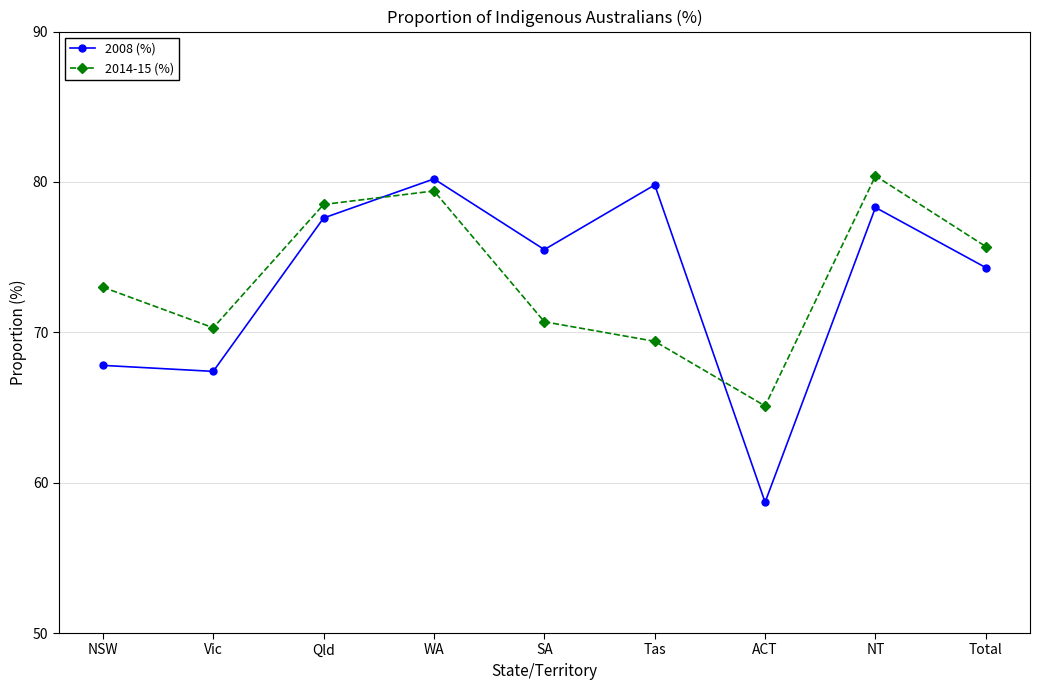

How many distinct data groups are displayed?

2